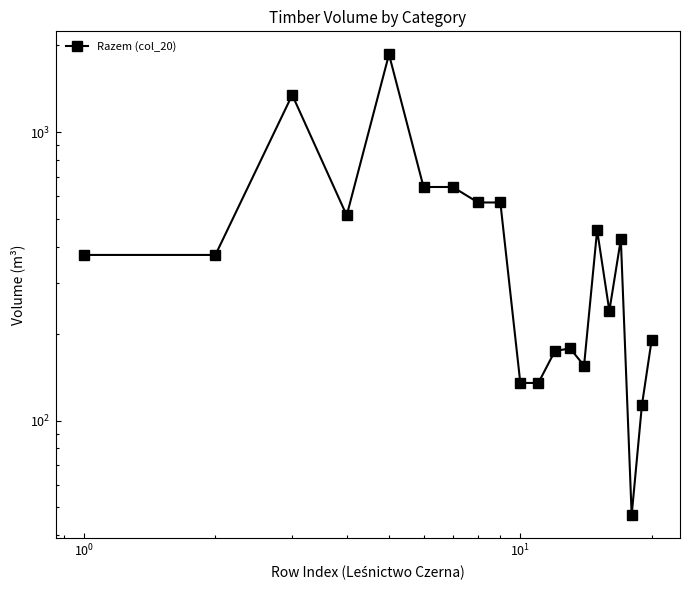

What is the difference between the maximum and minimum values?

1812